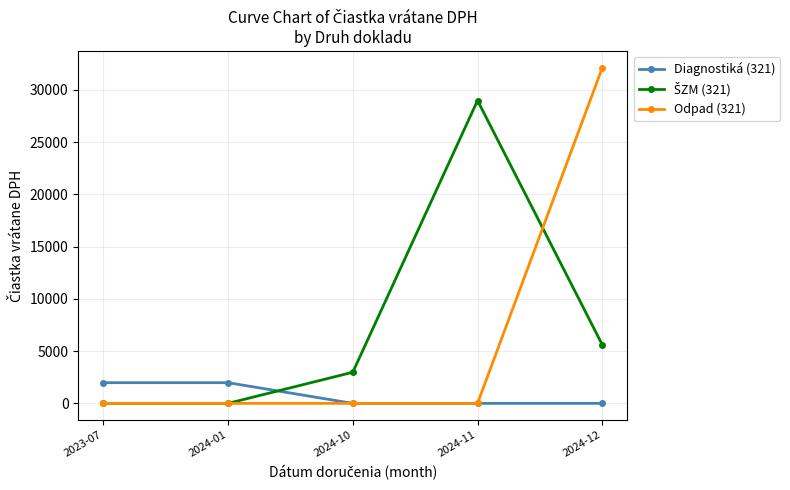

The value of Diagnostiká (321) at 2024-10 is 0.0. True or false?

True